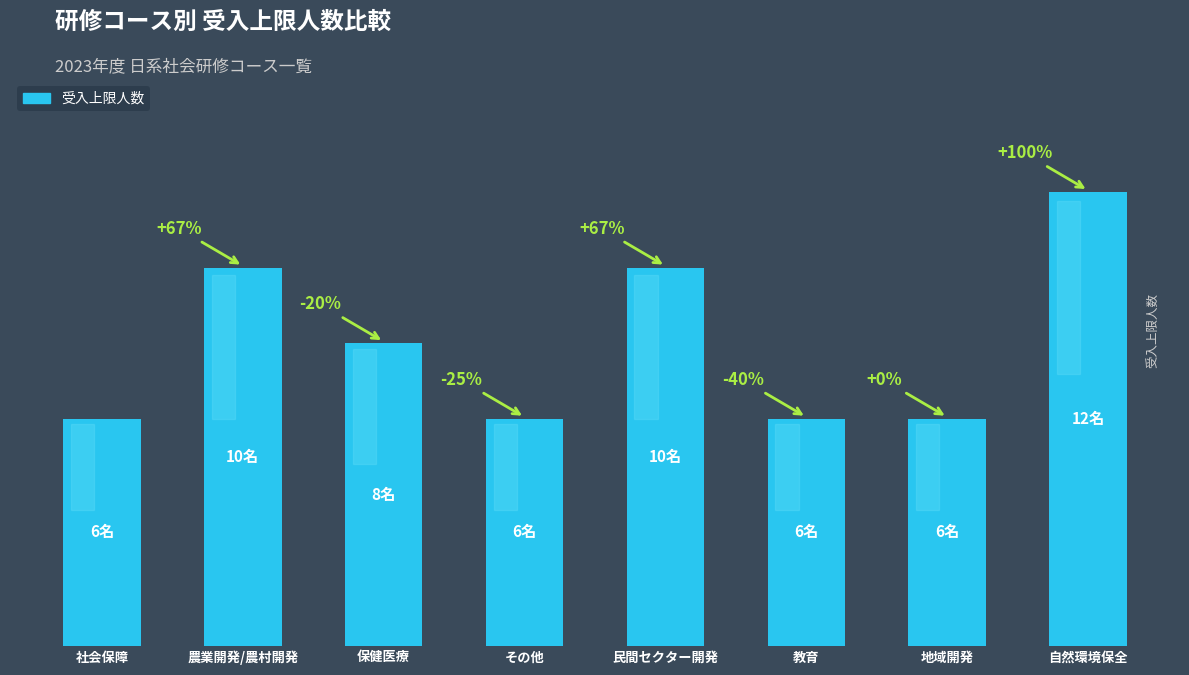

What position from the left is 社会保障?

1